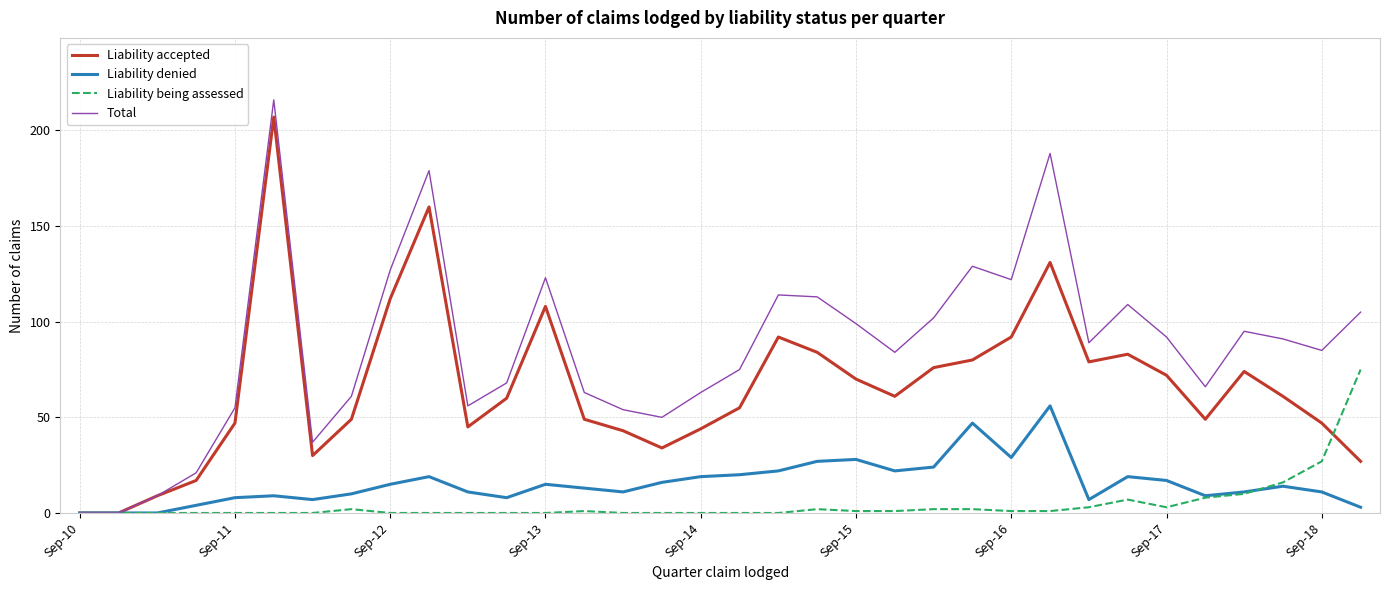

What is the difference between the maximum and minimum values in the Liability being assessed series?

75